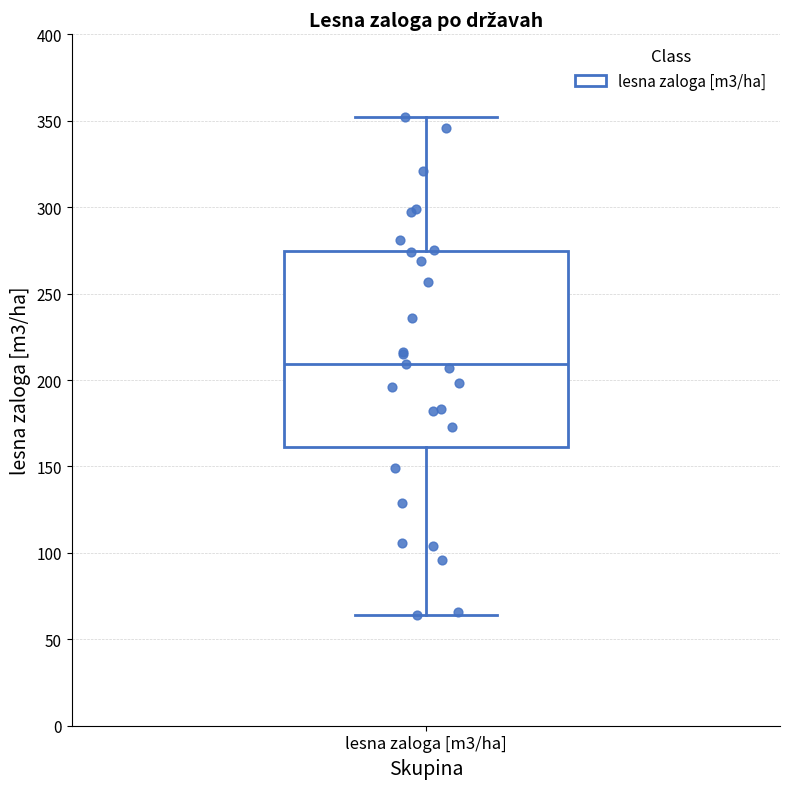

Read this box plot against the y-axis: the position of the median line, the range covered by the box, and the ends of both whiskers. The values are not printed on the chart, so give them approximately, as read against the axis.

median 210, box 160 to 275, whiskers 65 to 350